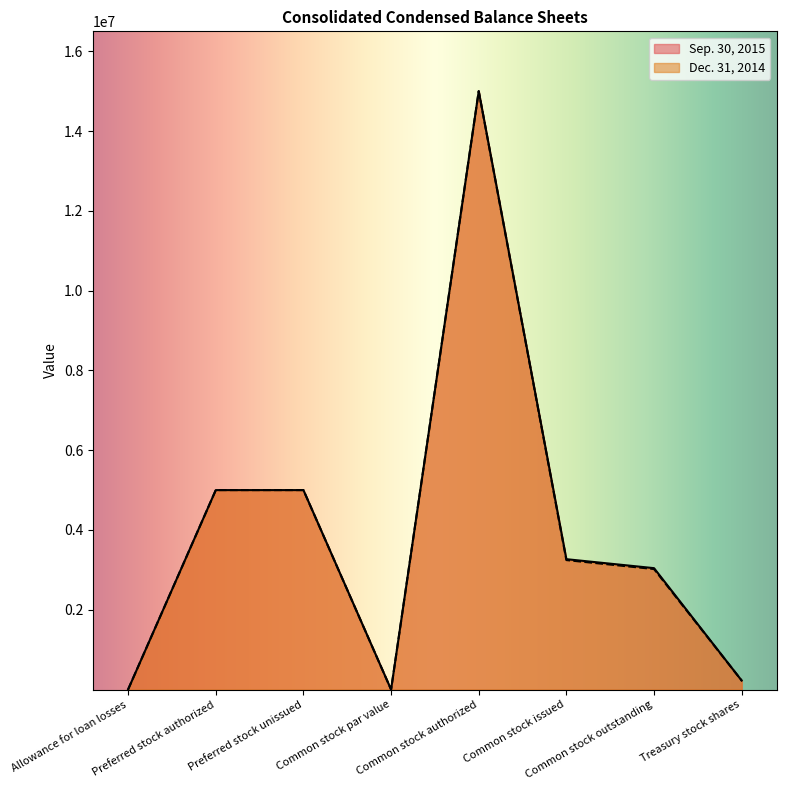

Rank the series at Common stock authorized from highest to lowest value.

Sep. 30, 2015, Dec. 31, 2014